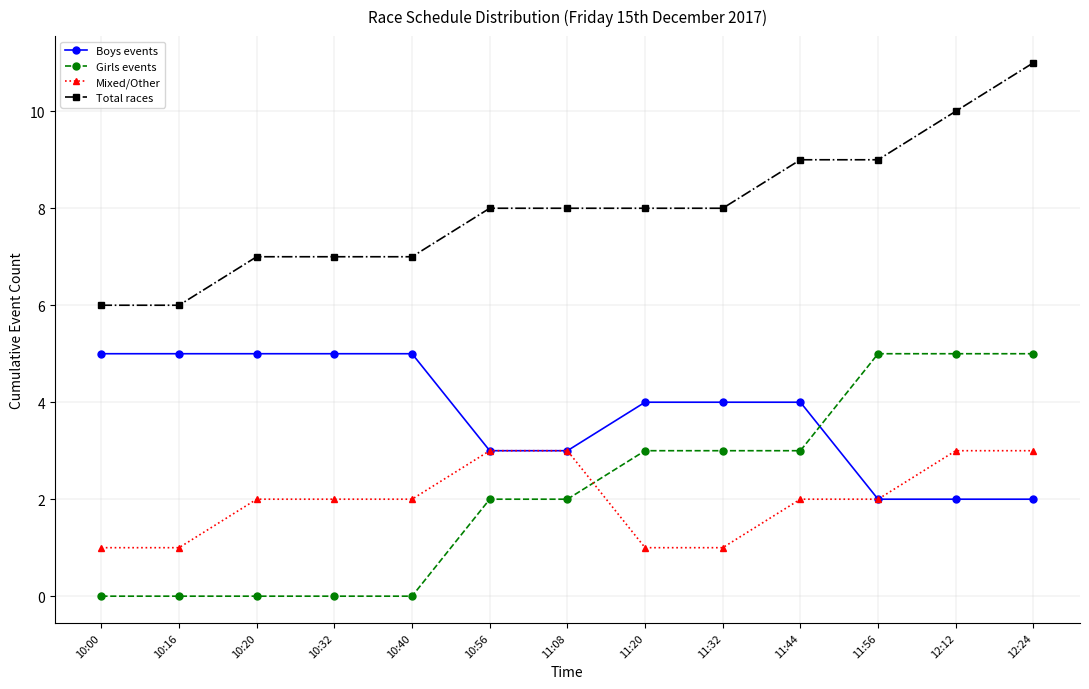

What is the highest value of the Boys events series?

5